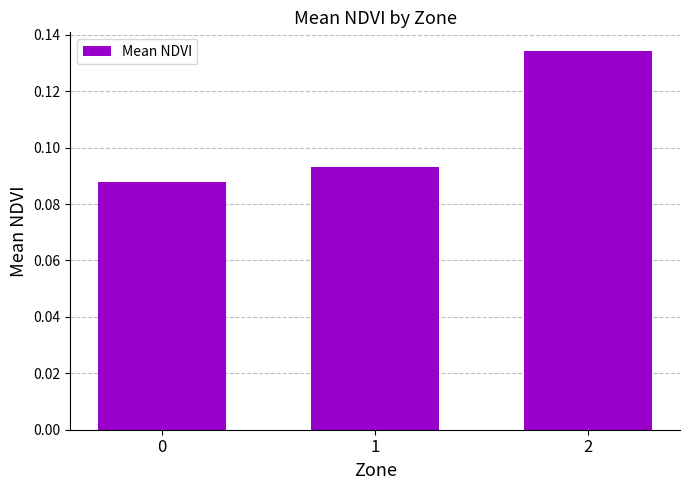

The value at 2 is 0.0. True or false?

False